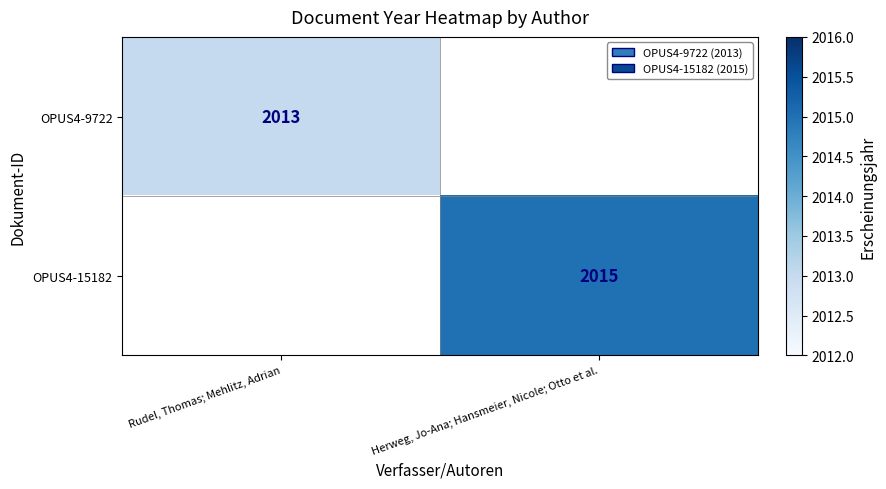

True or false: OPUS4-15182 has a value of 432 at Herweg, Jo-Ana; Hansmeier, Nicole; Otto et al..

False